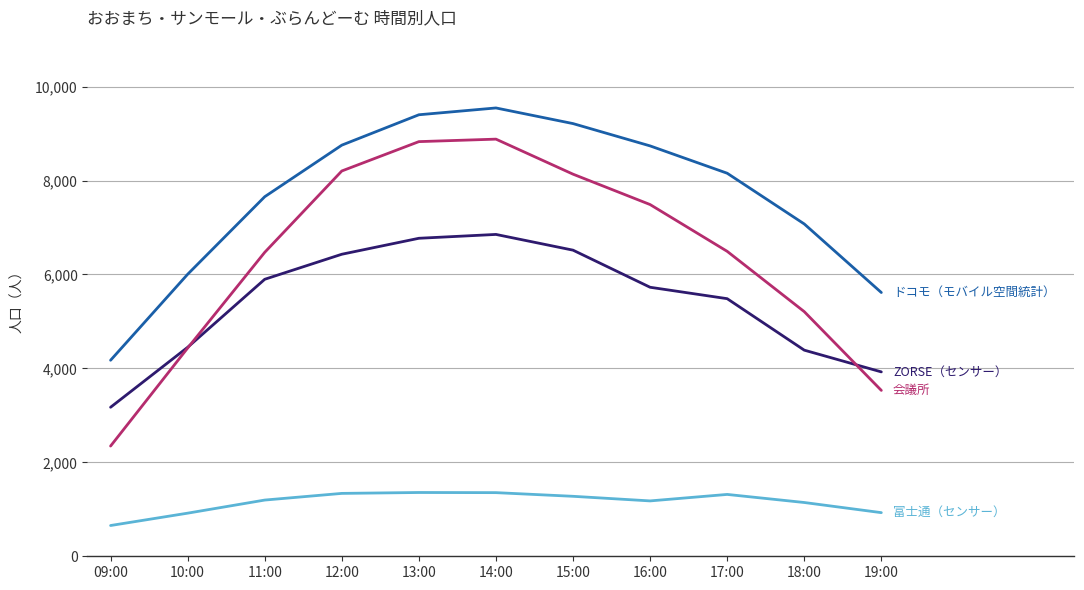

What is the total value across all series at 18:00?

17819